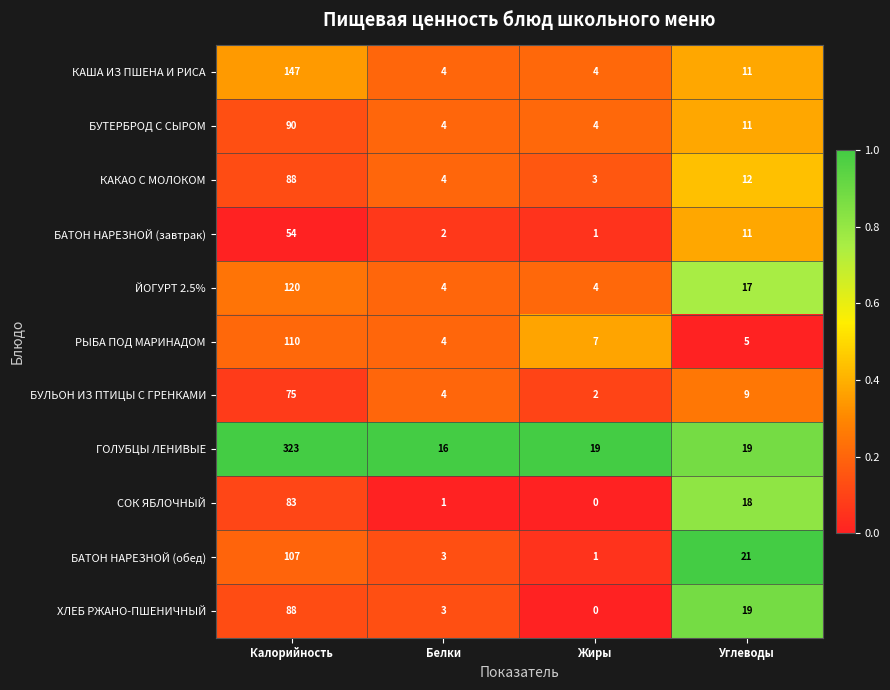

At which category does the chart reach its minimum across all series?

Жиры